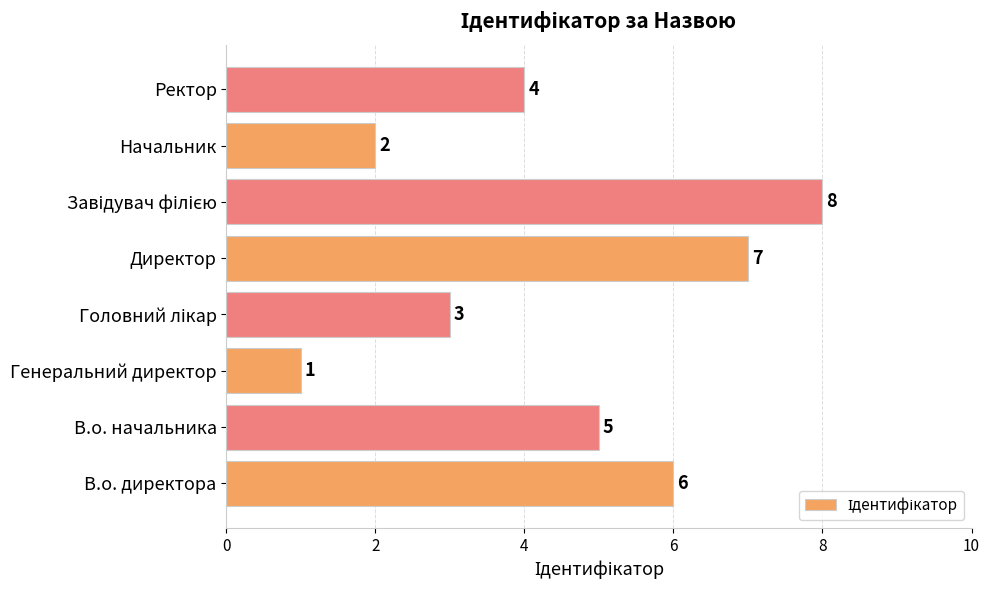

Is it true that the value at Директор is 10?

False